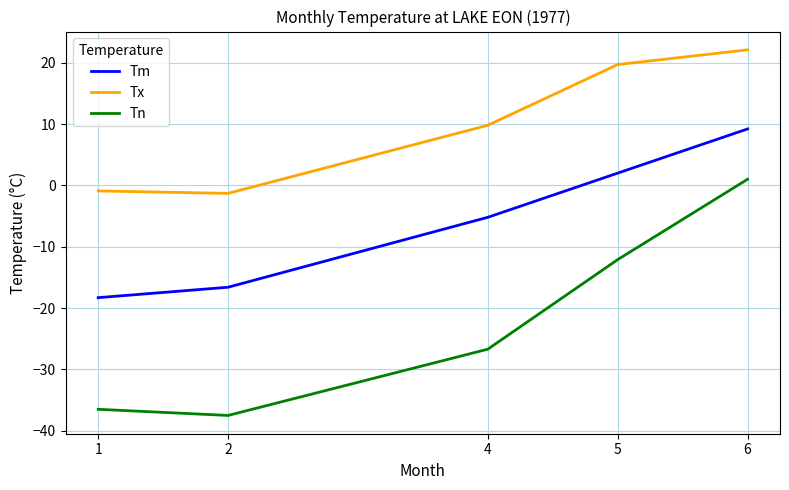

What is the sum of all Tm values?

-28.9